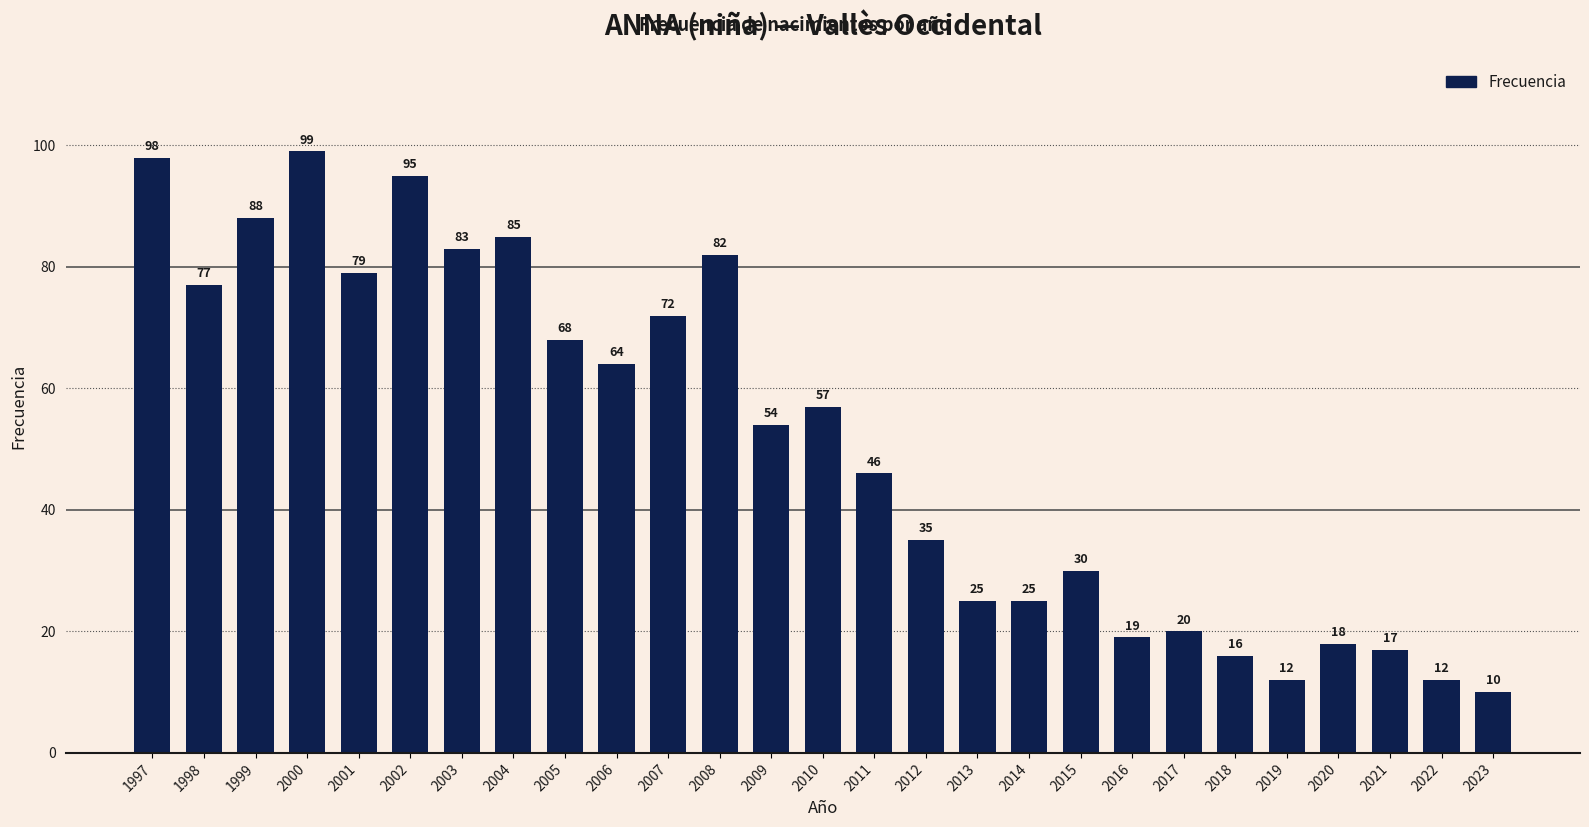

Does the chart contain stacked bars?

No